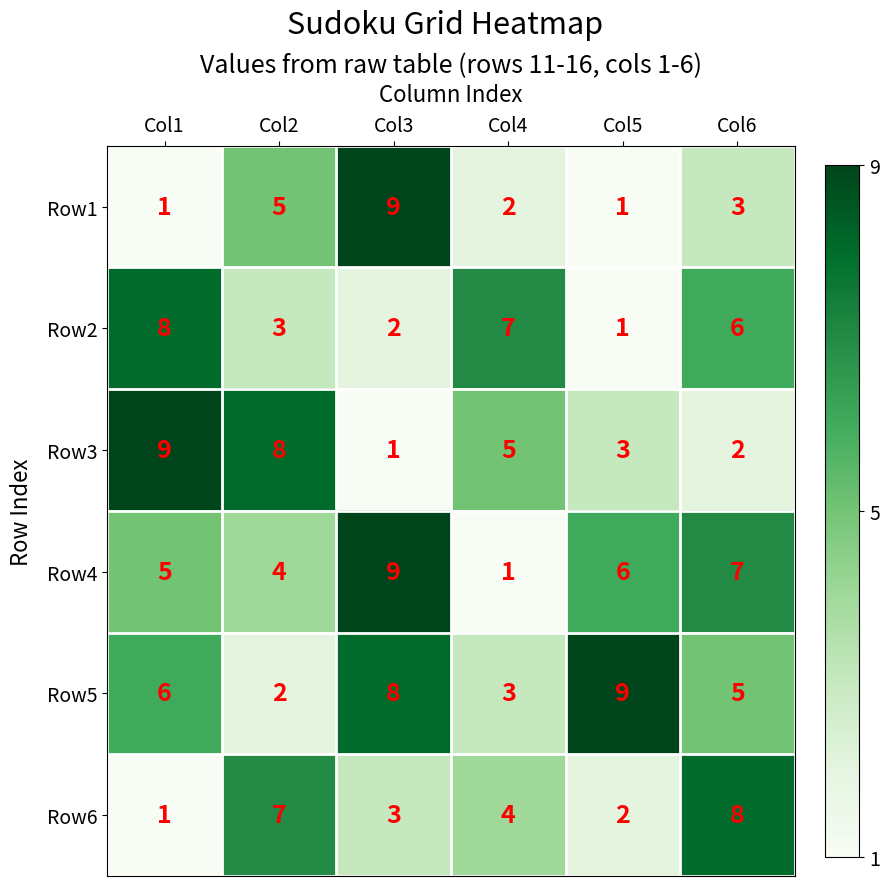

True or false: Row6 has a value of 3 at Col5.

False